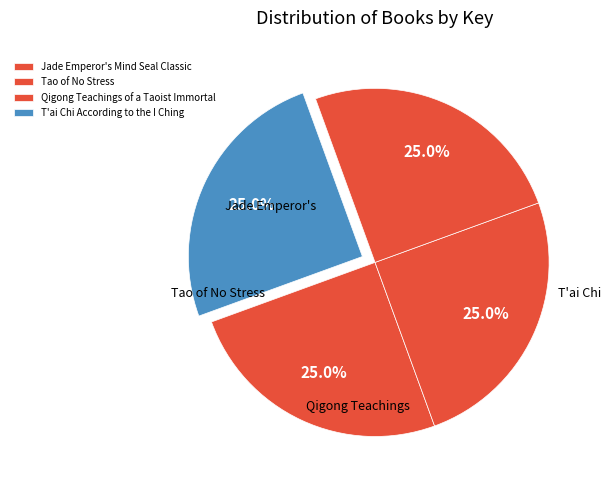

To the nearest percent, what is the average slice percentage?

25%